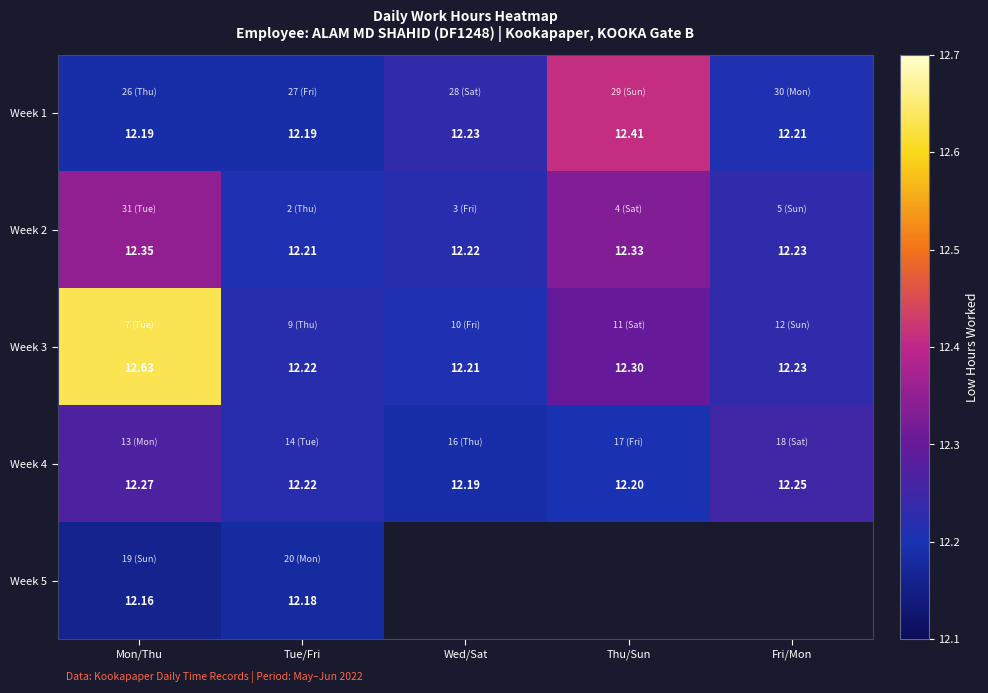

At which category is the sum across all series the highest?

Mon/Thu